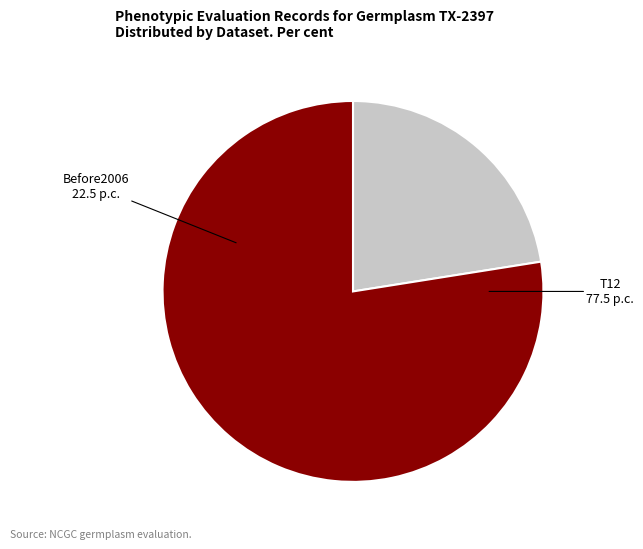

Does any single category account for the majority?

Yes